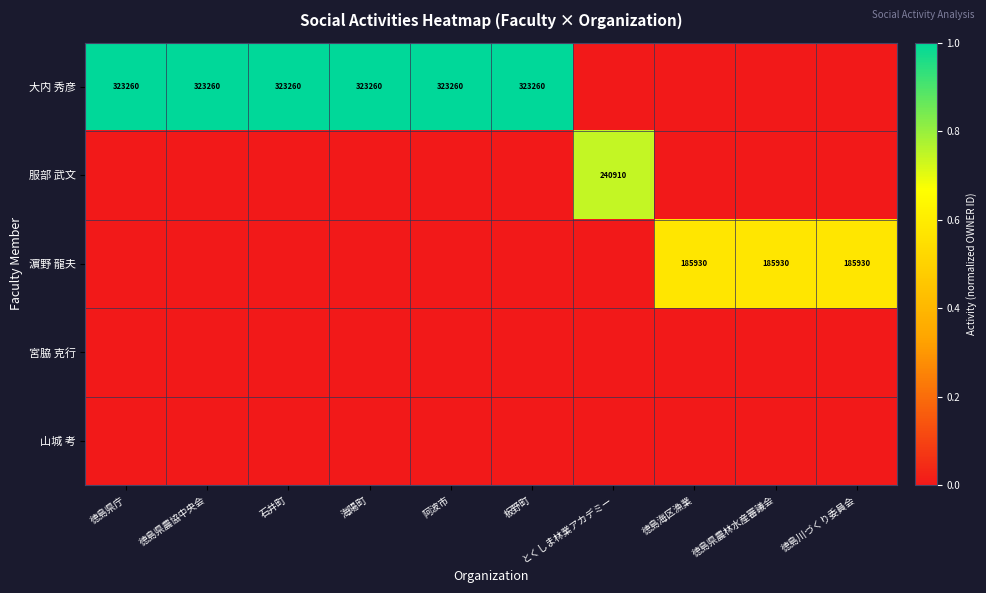

The value of 濵野 龍夫 at 徳島川づくり委員会 is 185930. True or false?

True